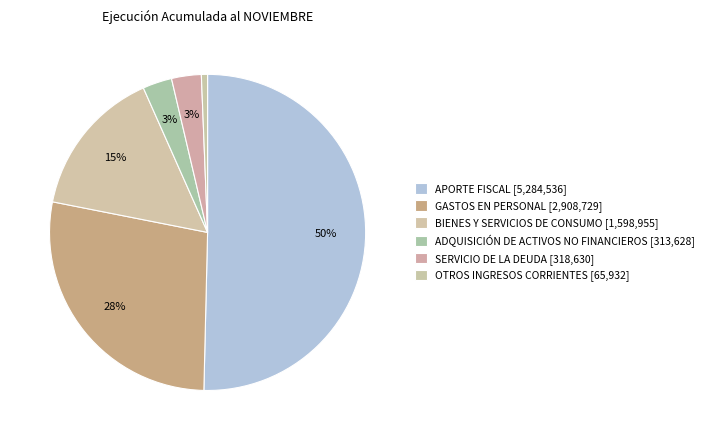

What portion of the pie excludes BIENES Y SERVICIOS DE CONSUMO?

84.8%